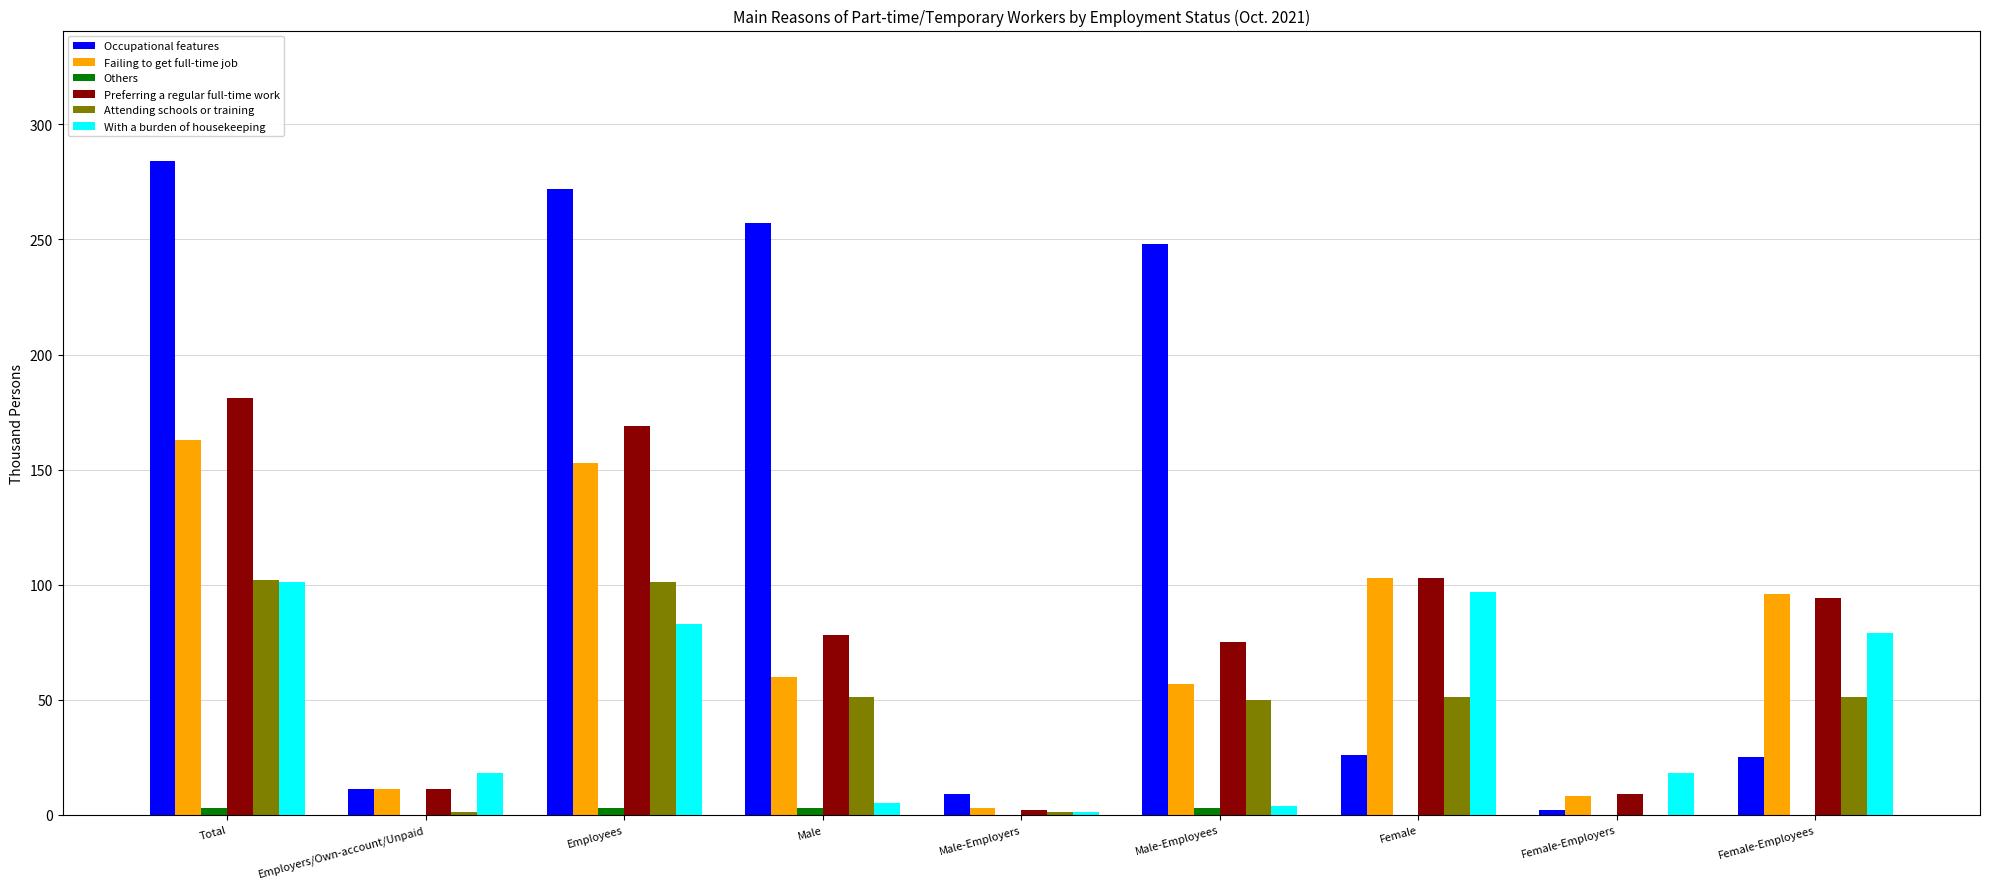

At which label does With a burden of housekeeping first exceed 18?

Total